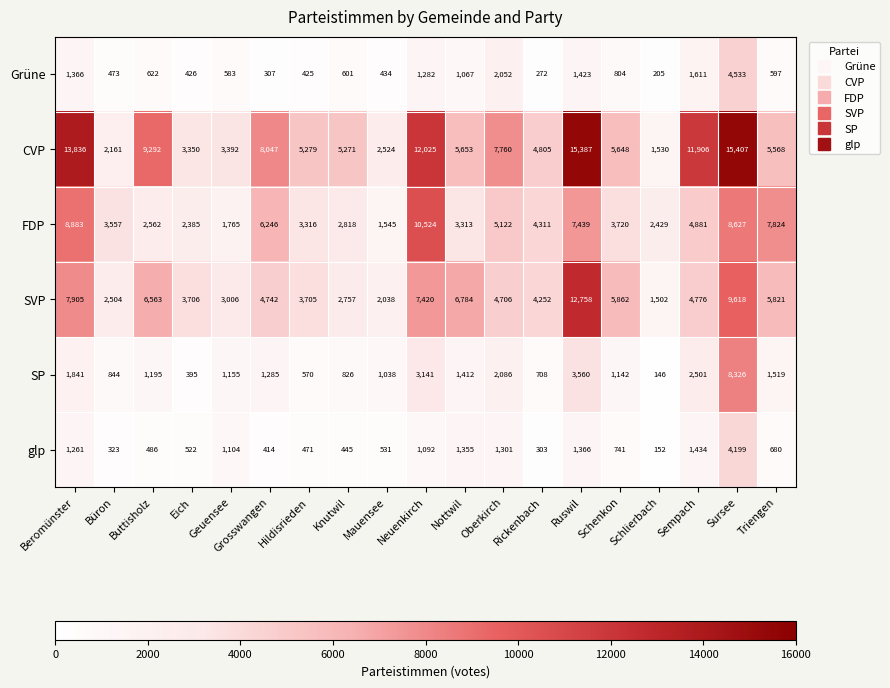

What is the sum of the glp values at Eich and Schenkon?

1263